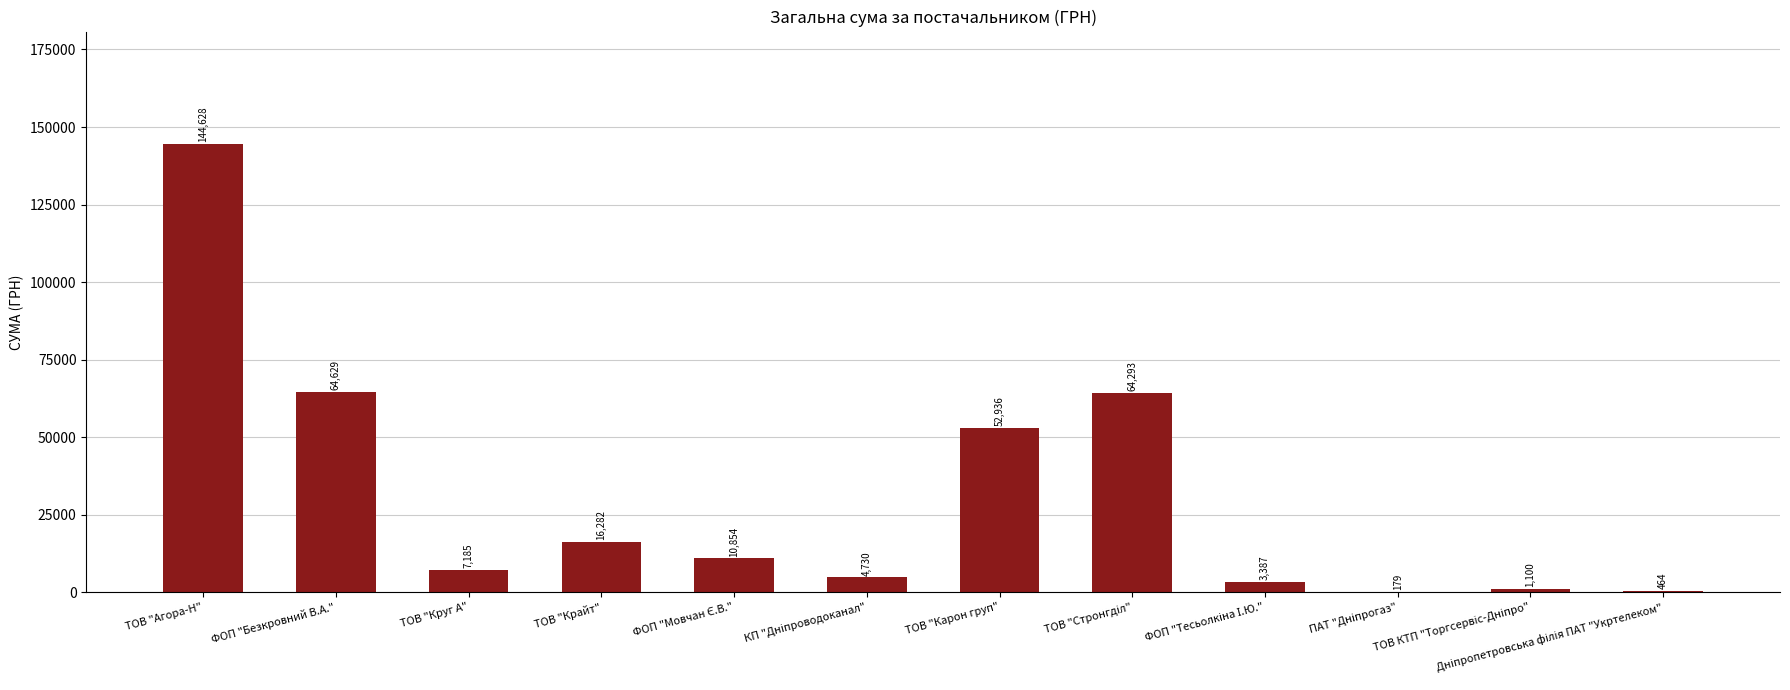

Are the bars horizontal?

No